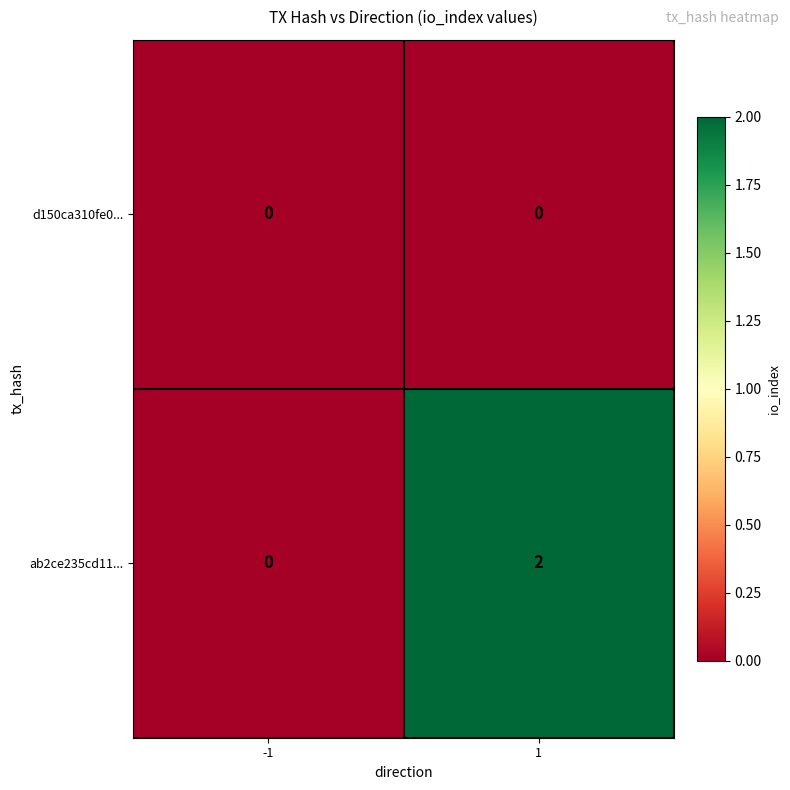

Rank the series by their maximum value, from highest to lowest.

ab2ce235cd11..., d150ca310fe0...